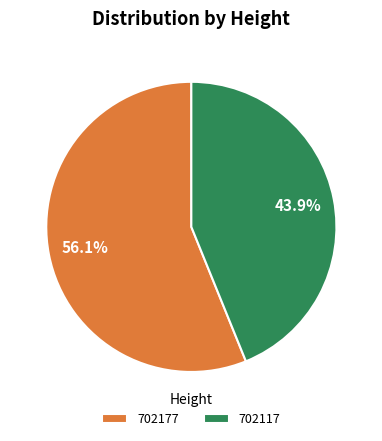

Is it true that 702177 is 56% of the pie?

True